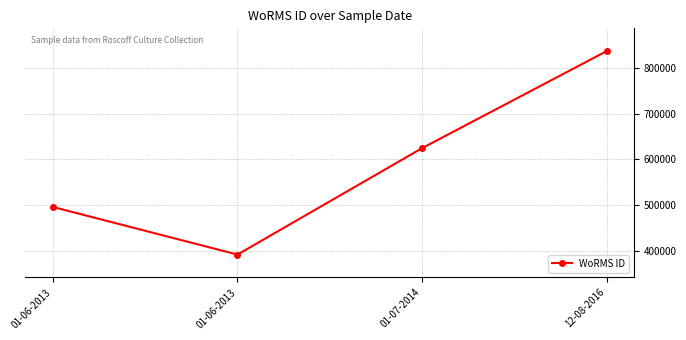

At which label does the data first exceed 624513?

12-08-2016